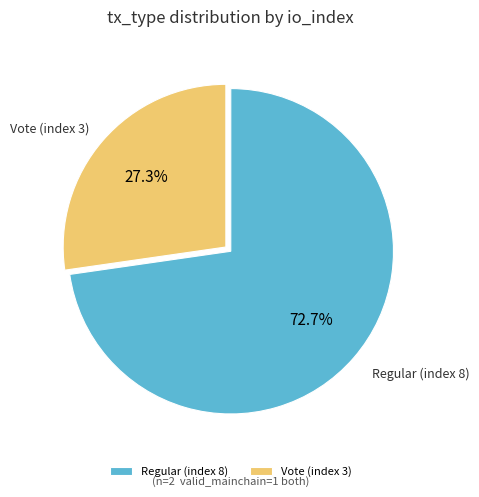

To the nearest percent, what is the difference between the largest and smallest slice percentages?

45%